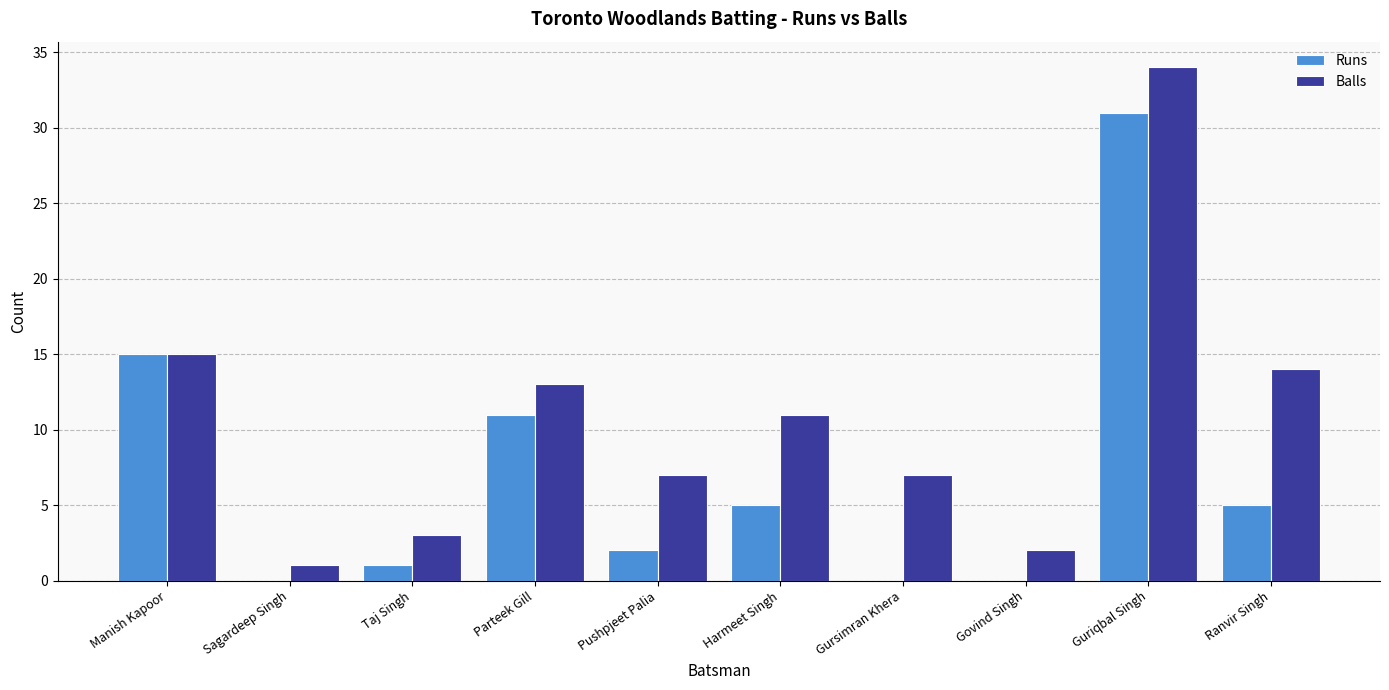

The Balls series shows 7 at Pushpjeet Palia. True or false?

True